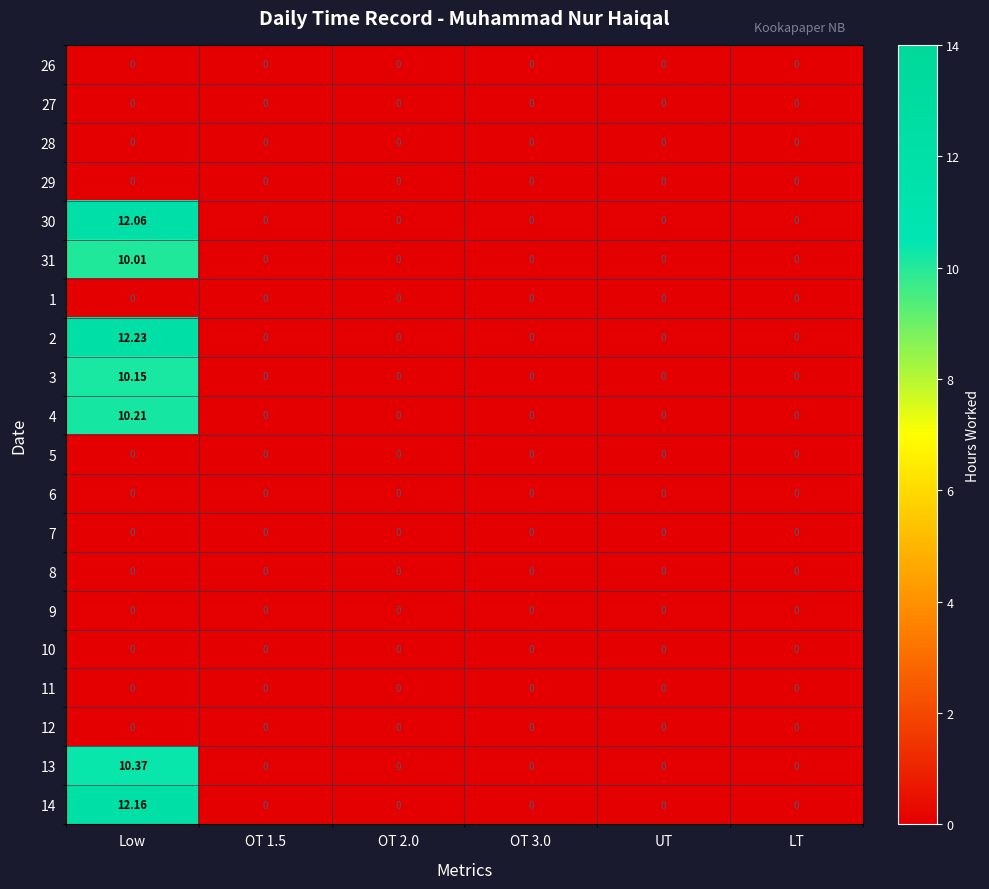

How many series are shown in this chart?

20